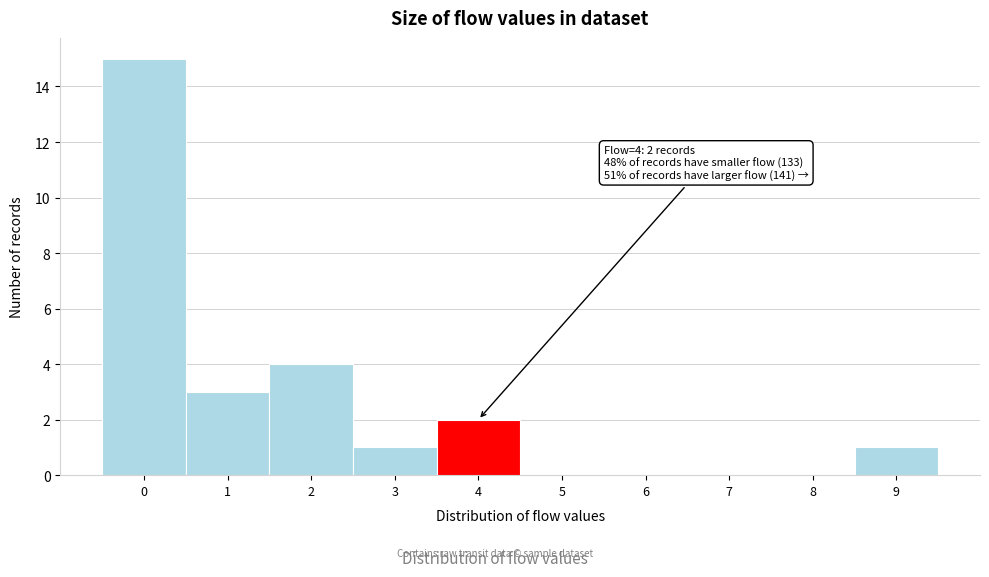

Over which range of the x-axis is the bar tallest?

-0.5 to 0.5